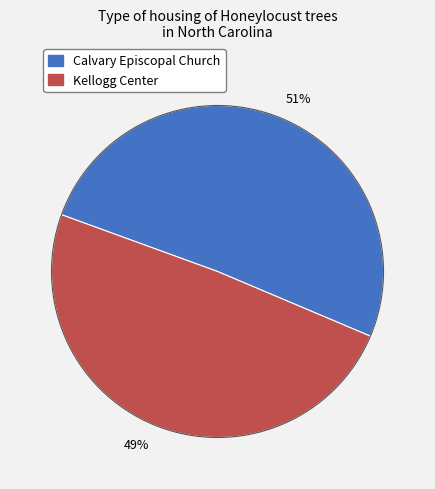

Between 51% and 49%, which is larger?

51%